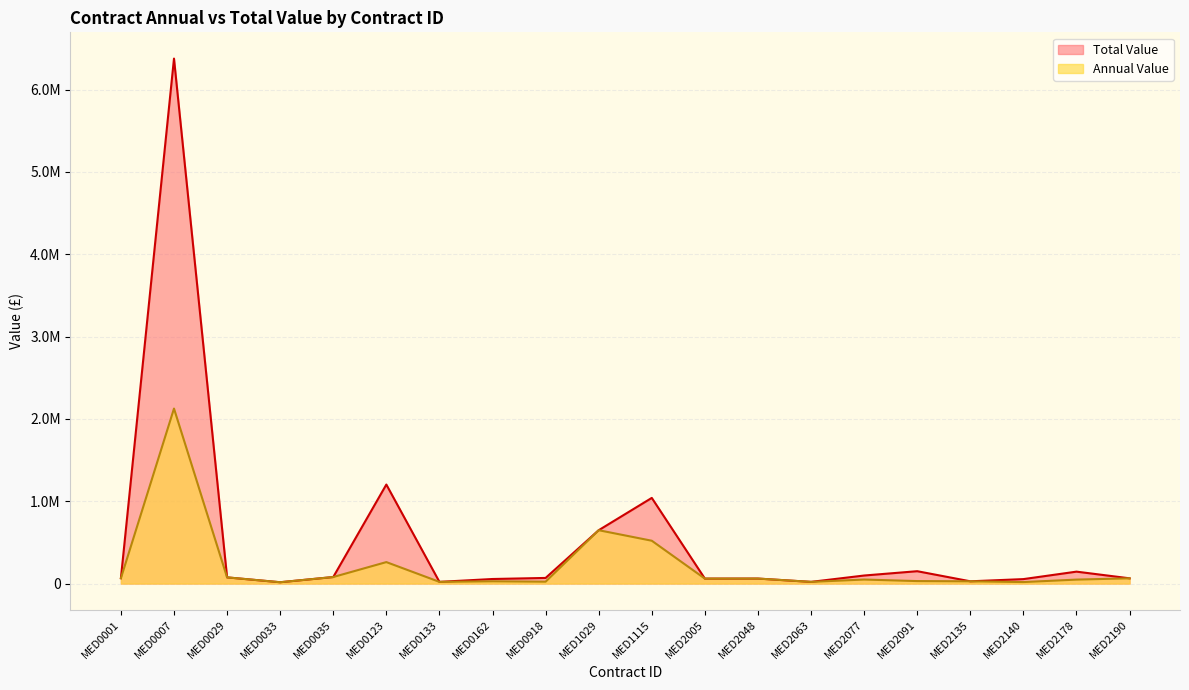

What is the total value across all series at MED2135?

54606.7